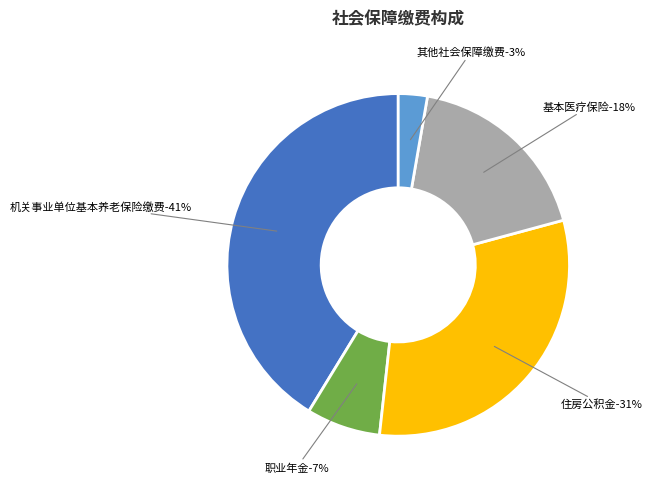

Between 机关事业单位基本养老保险缴费 and 其他社会保障缴费, which is larger?

机关事业单位基本养老保险缴费